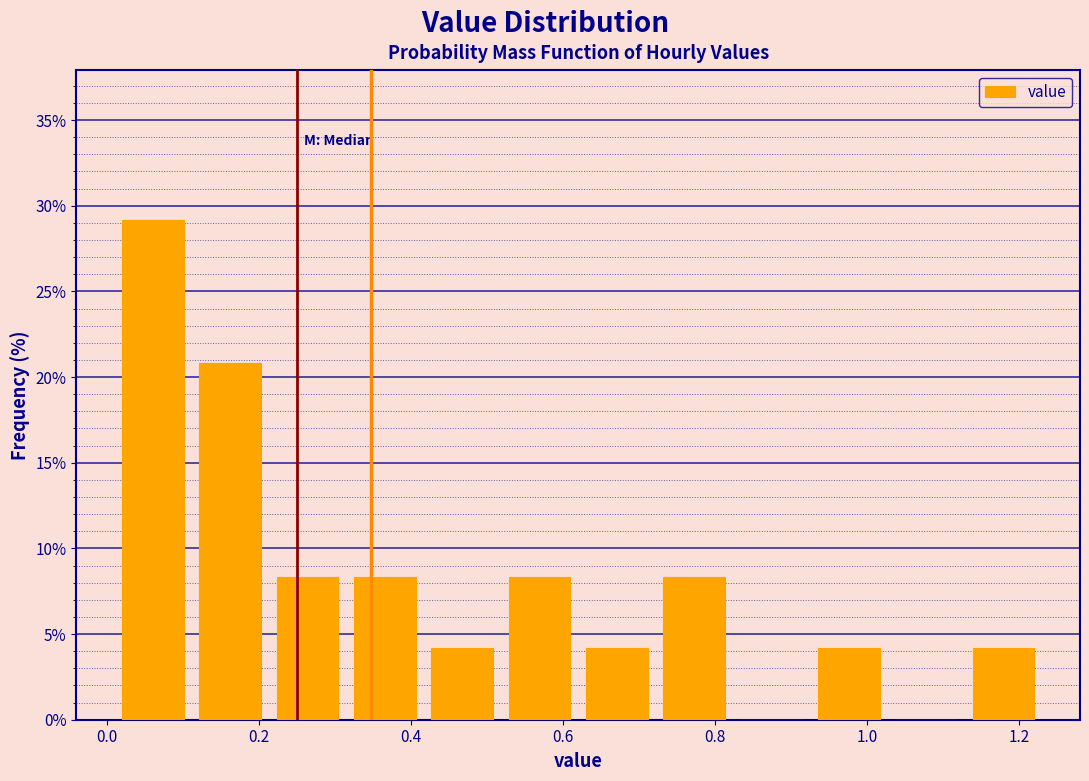

Reading left to right, list every bar in this chart as the range it spans on the x-axis followed by its height. Neither the bar edges nor the heights are printed on the chart, so give them approximately, as read against the axes.

0.02 to 0.12: 29.0
0.12 to 0.22: 21.0
0.22 to 0.32: 8.5
0.32 to 0.42: 8.5
0.42 to 0.52: 4.0
0.52 to 0.62: 8.5
0.62 to 0.72: 4.0
0.72 to 0.82: 8.5
0.82 to 0.92: 0
0.92 to 1.02: 4.0
1.02 to 1.12: 0
1.12 to 1.24: 4.0